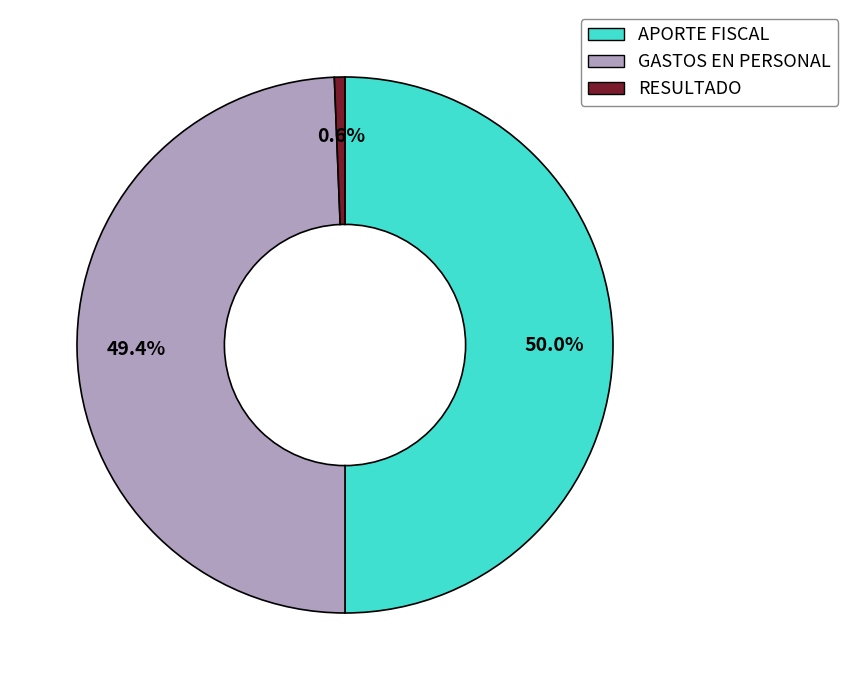

How many segments does this pie chart have?

3